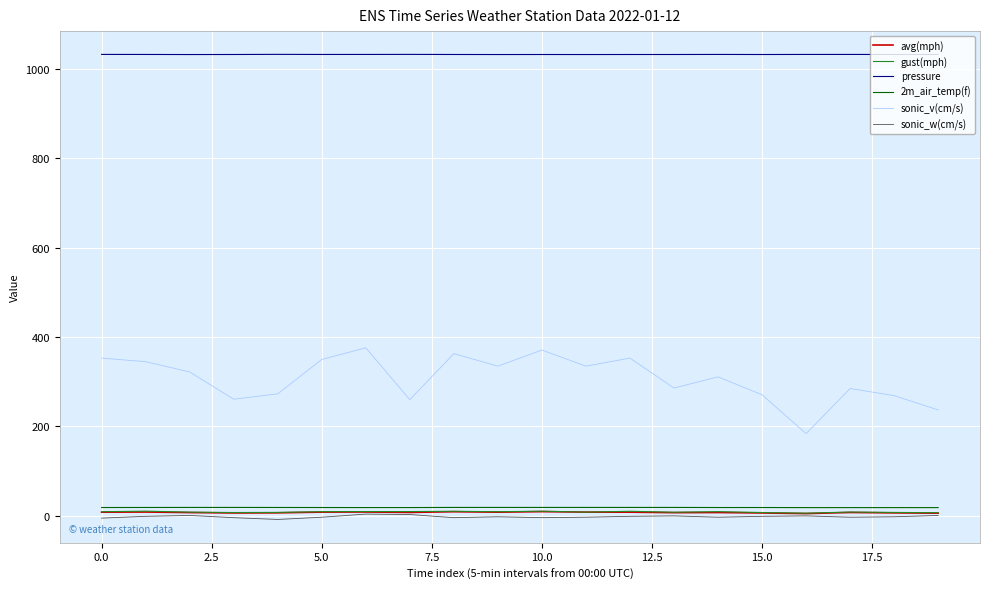

Which series has the largest range (max minus min)?

sonic_v(cm/s)